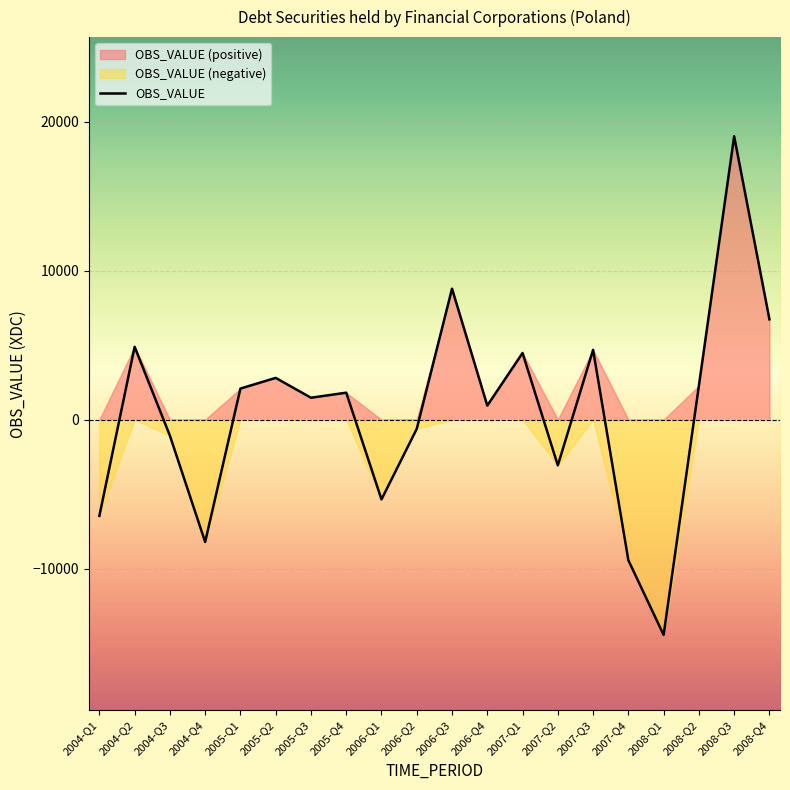

What is the change in value from 2005-Q2 to 2008-Q2?

-527.6